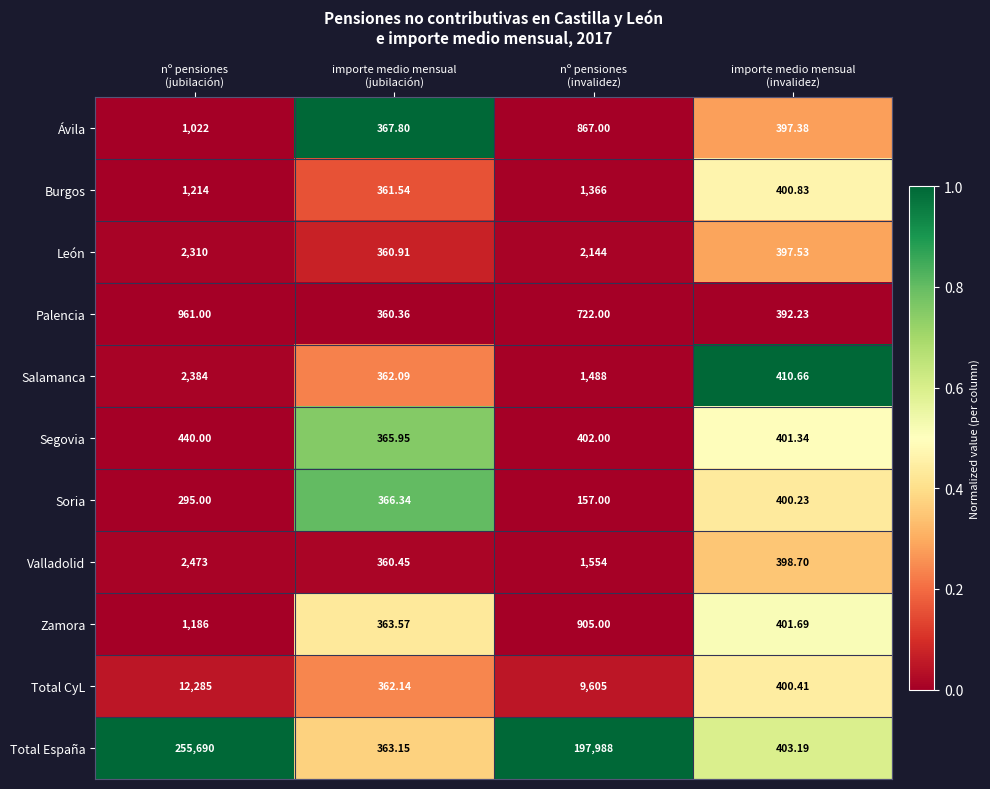

Which series has the widest spread of values?

Total España